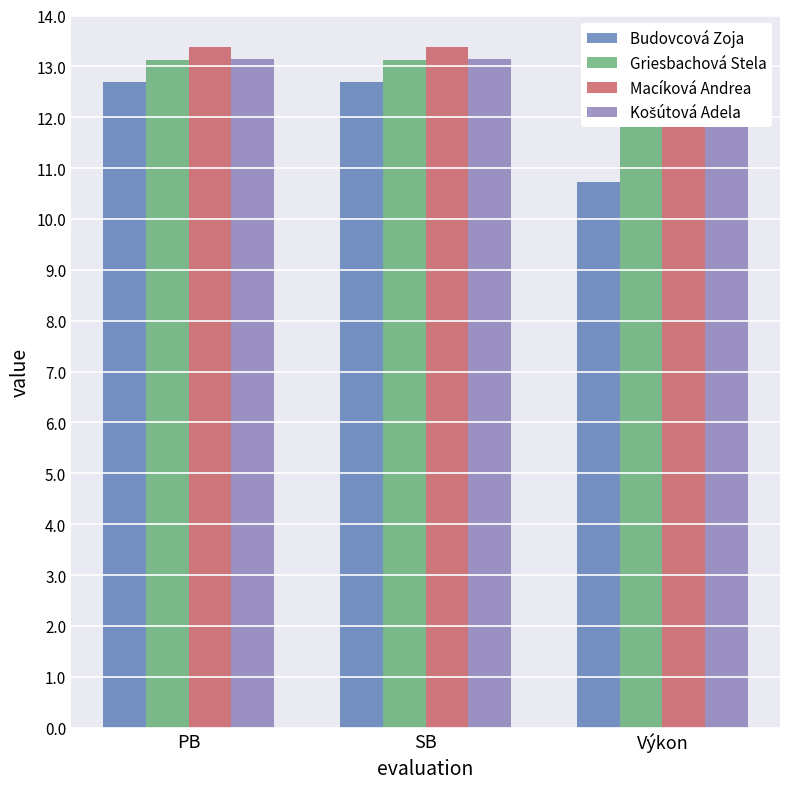

Is it true that Macíková Andrea equals 13.4 at PB?

True